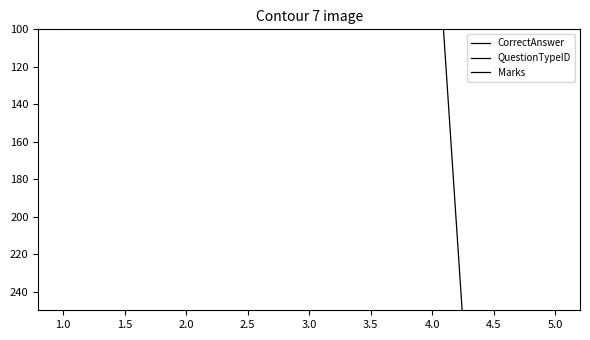

True or false: Marks and QuestionTypeID intersect in this chart.

False